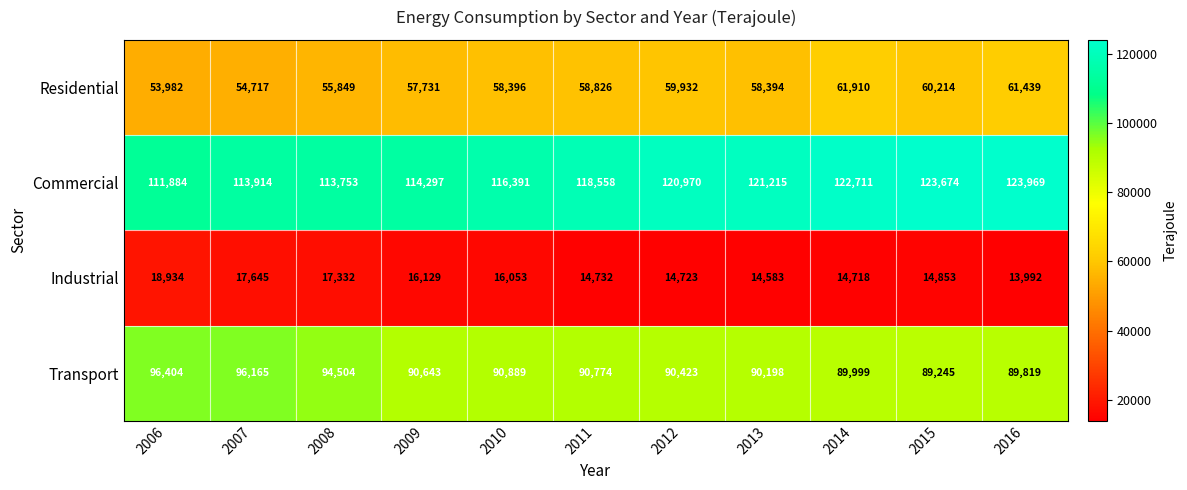

What is the difference between the maximum and minimum values in the Industrial series?

4942